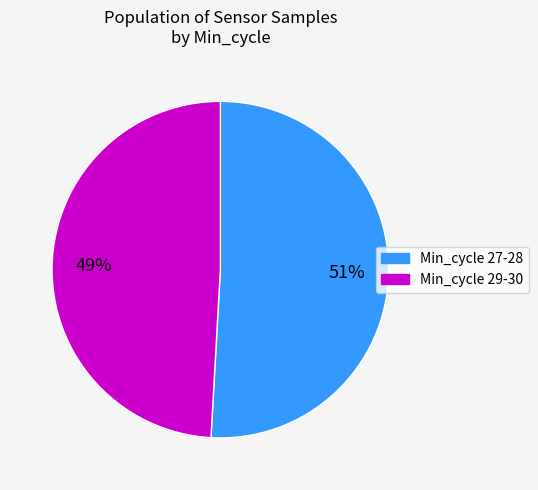

To the nearest percent, what is the difference between the largest and smallest slice percentages?

2%